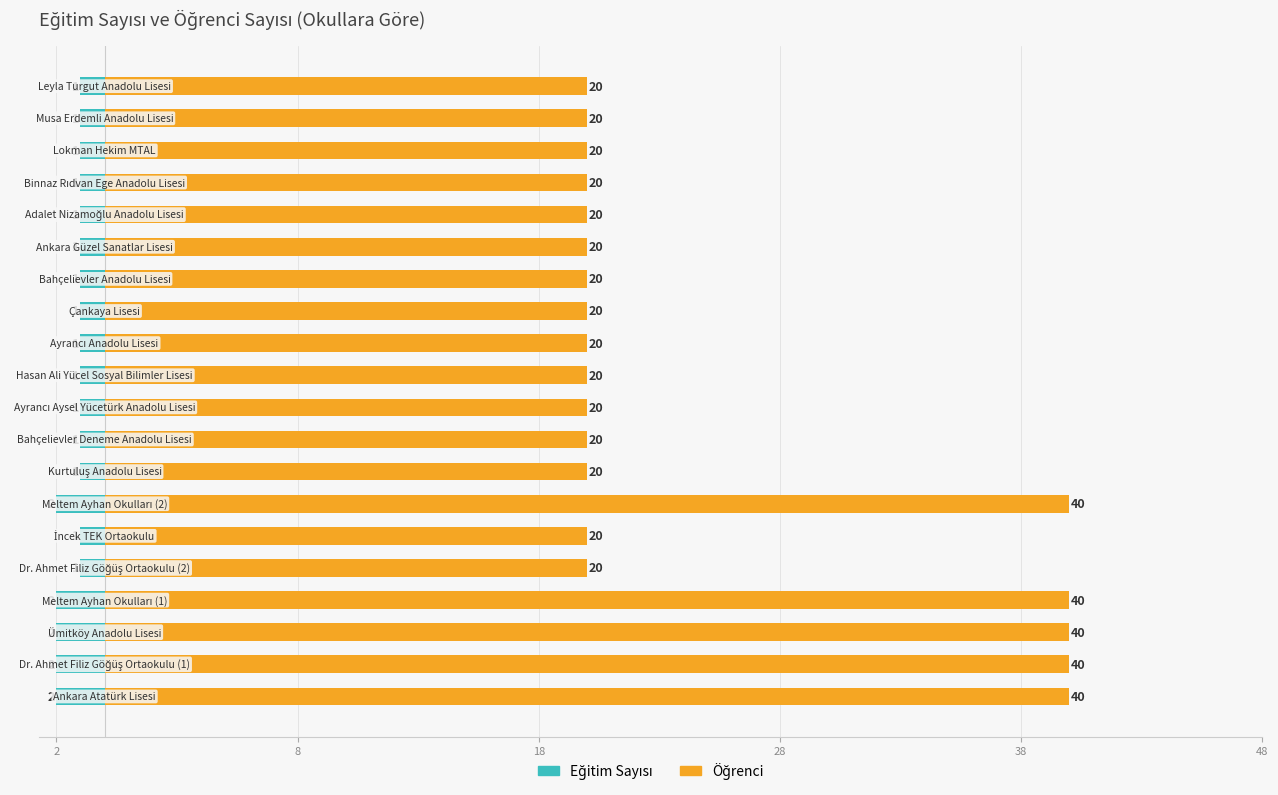

Which series has the widest spread of values?

Öğrenci